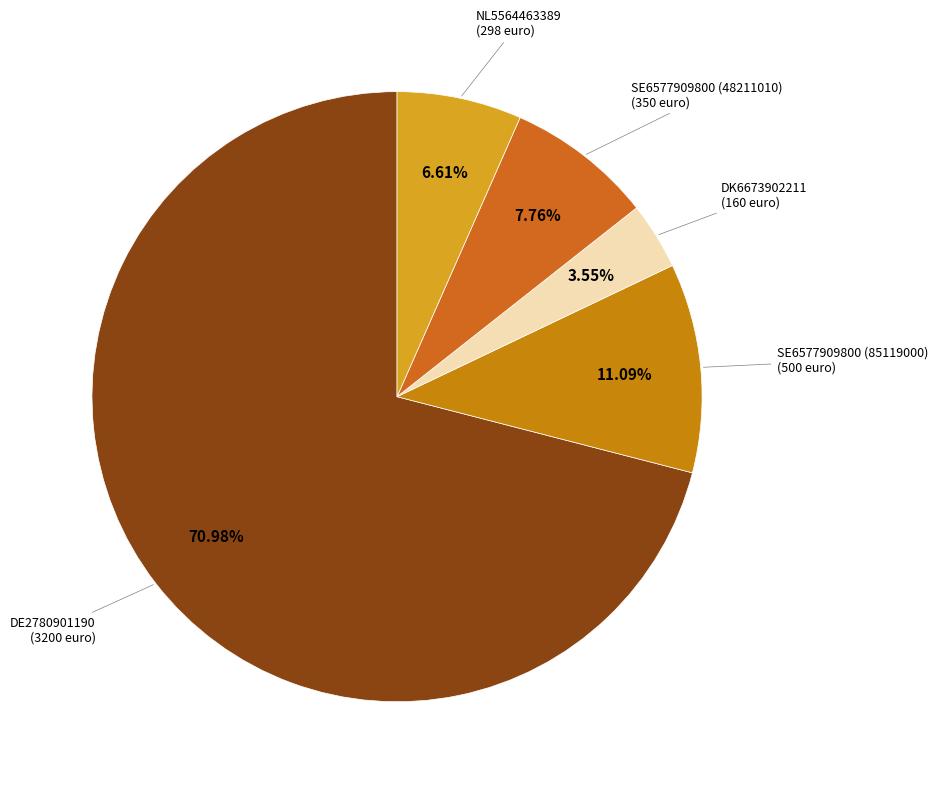

Rank the categories by value from highest to lowest.

DE2780901190, SE6577909800 (85119000), SE6577909800 (48211010), NL5564463389, DK6673902211